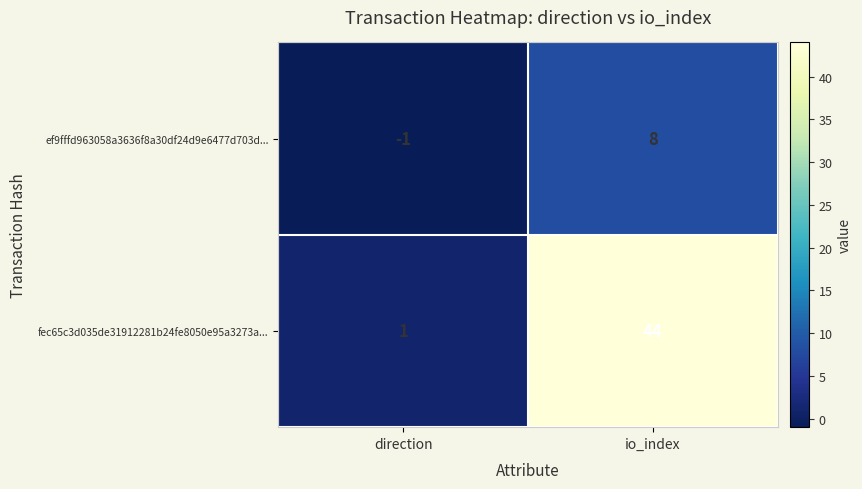

Is it true that fec65c3d035de31912281b24fe8050e95a3273a... equals 1 at direction?

True